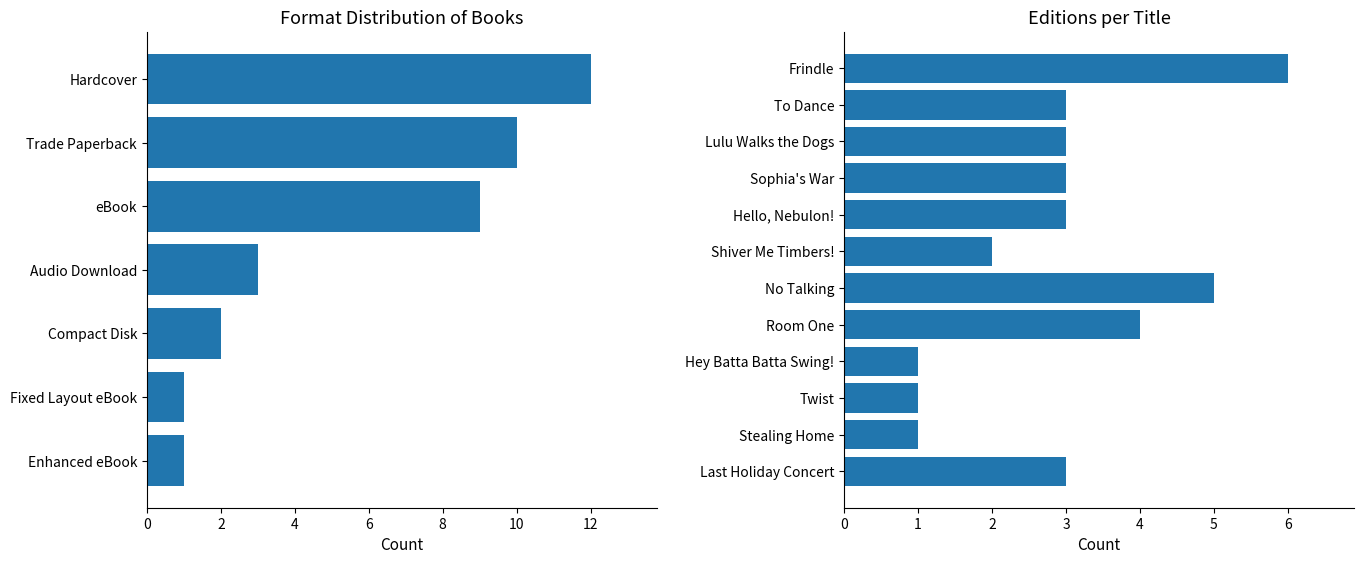

Which category has the lowest value across all series?

Hey Batta Batta Swing!